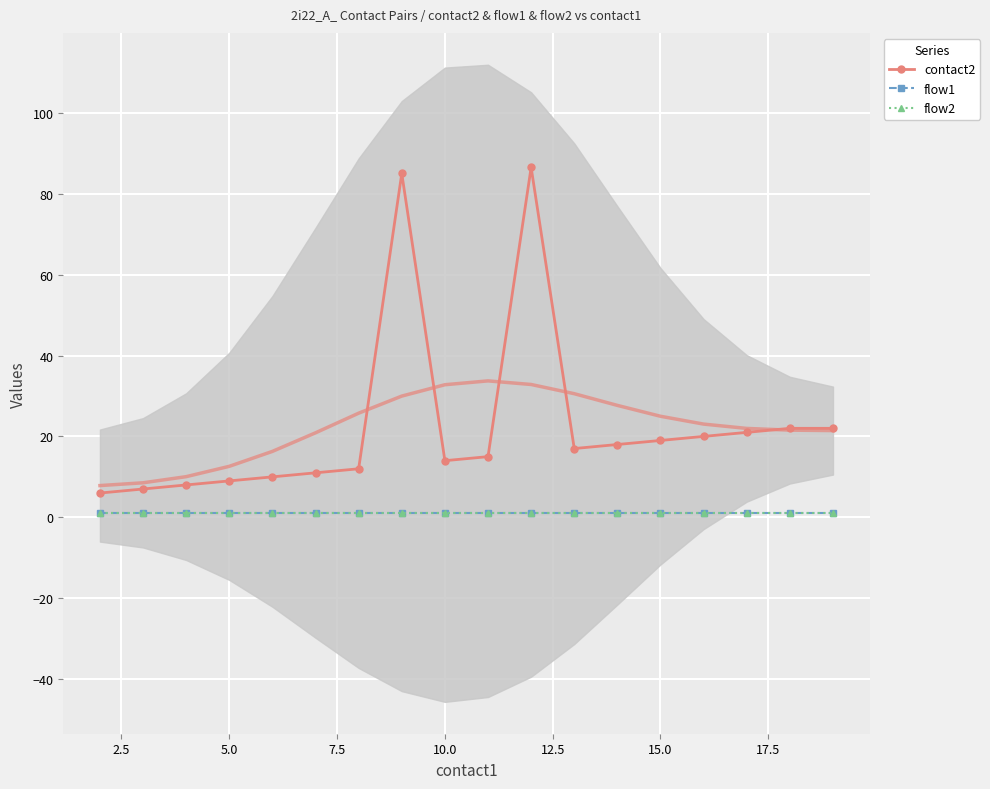

What is the highest value of the flow2 series?

1.0